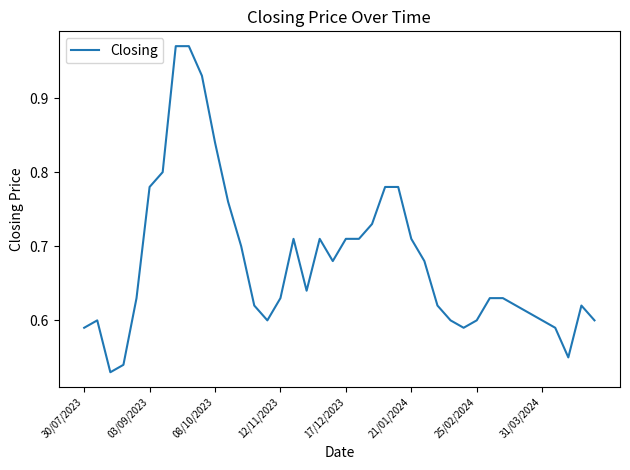

What is the difference between the maximum and minimum values?

0.4